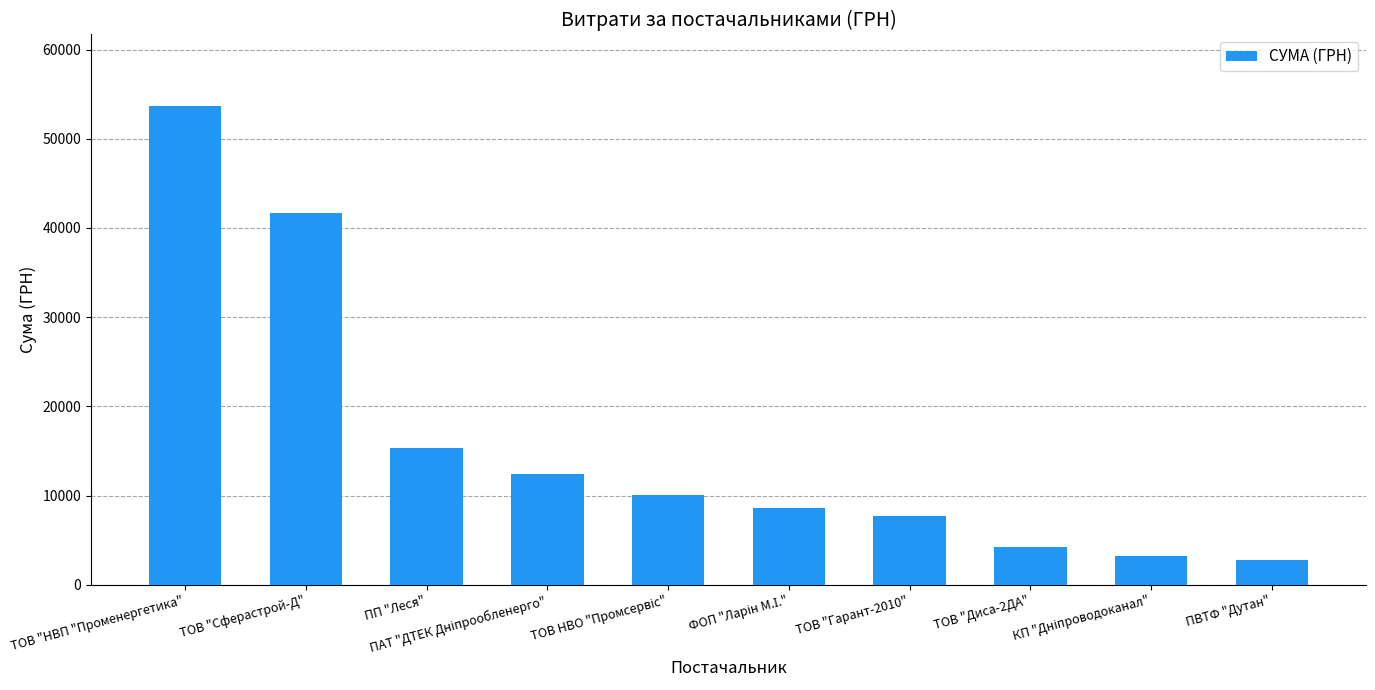

What is the minimum value shown in the chart?

2796.0